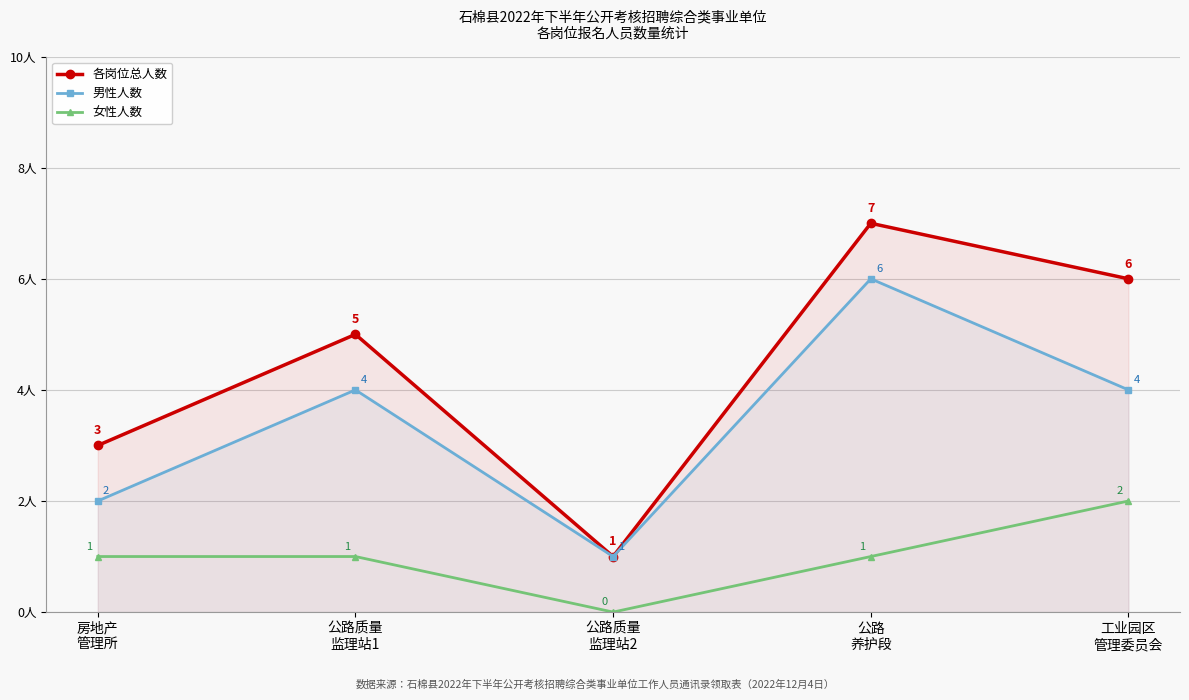

What is the difference between the 男性人数 values at 公路
养护段 and 公路质量
监理站1?

2